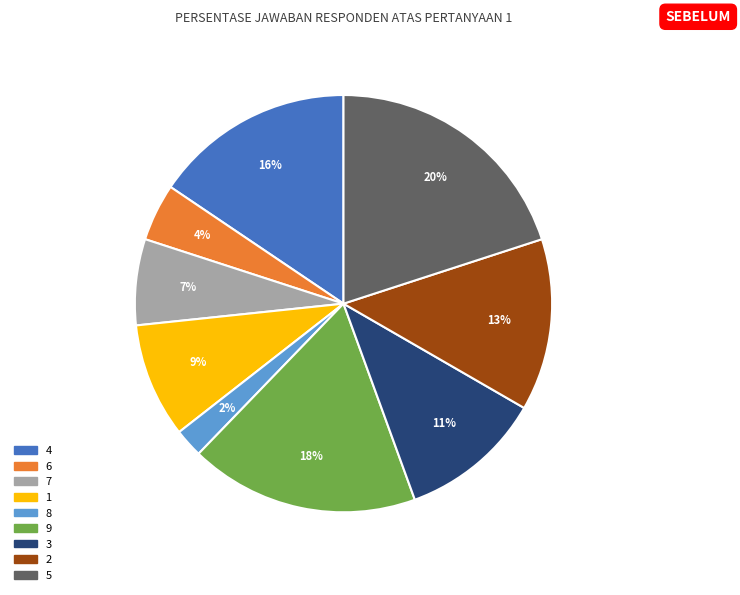

Rank the categories by value from highest to lowest.

5, 9, 4, 2, 3, 1, 7, 6, 8